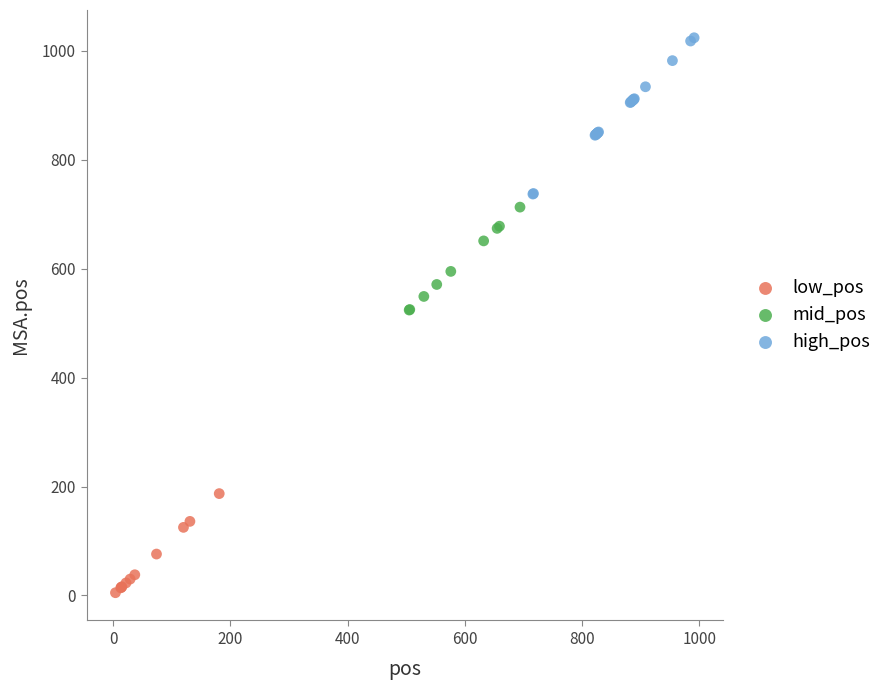

Which series has the largest Y range (max minus min)?

high_pos